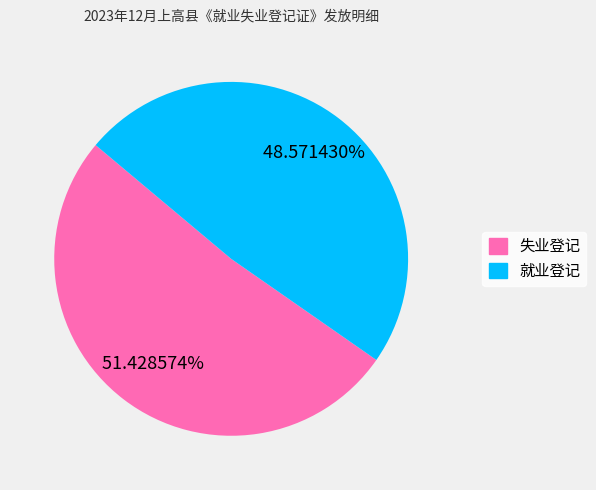

Is it true that 就业登记 is 42% of the pie?

False